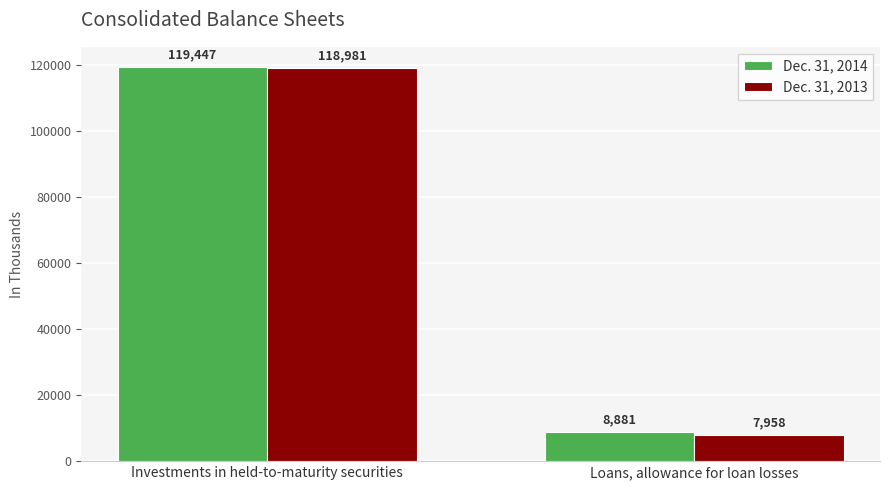

Count the Dec. 31, 2014 values in the range 8881 to 119447.

2